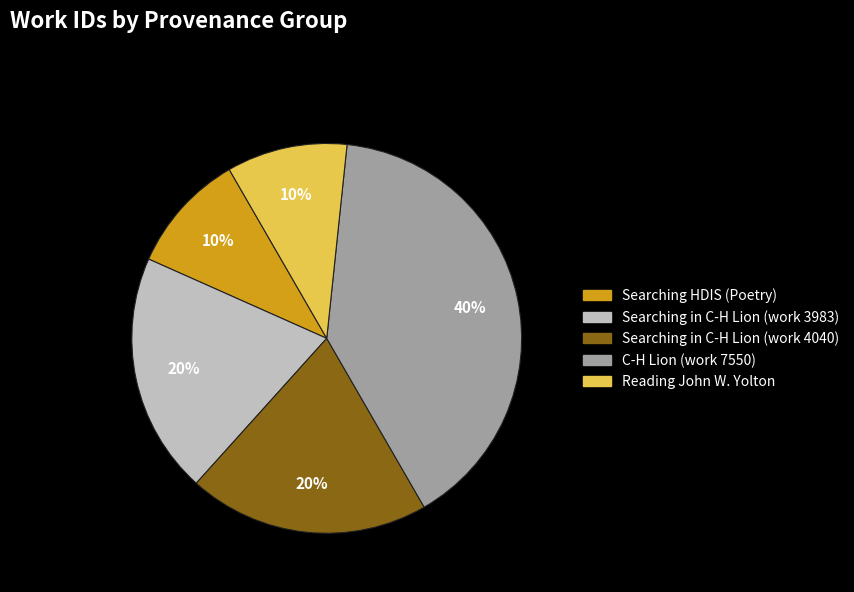

Count the number of slices in the pie.

5